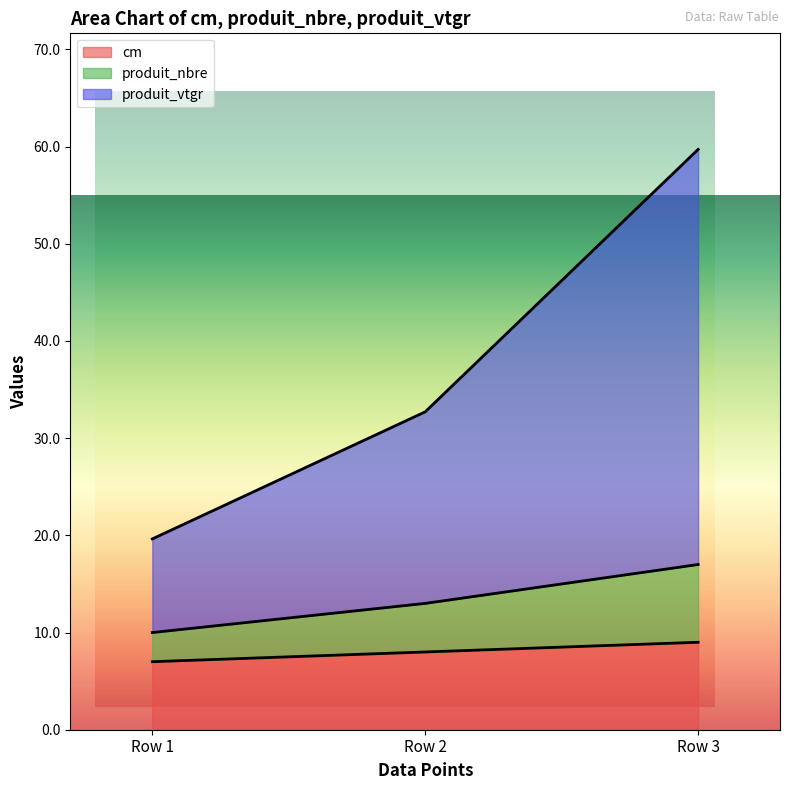

Which label corresponds to the smallest value in the chart?

Row 1